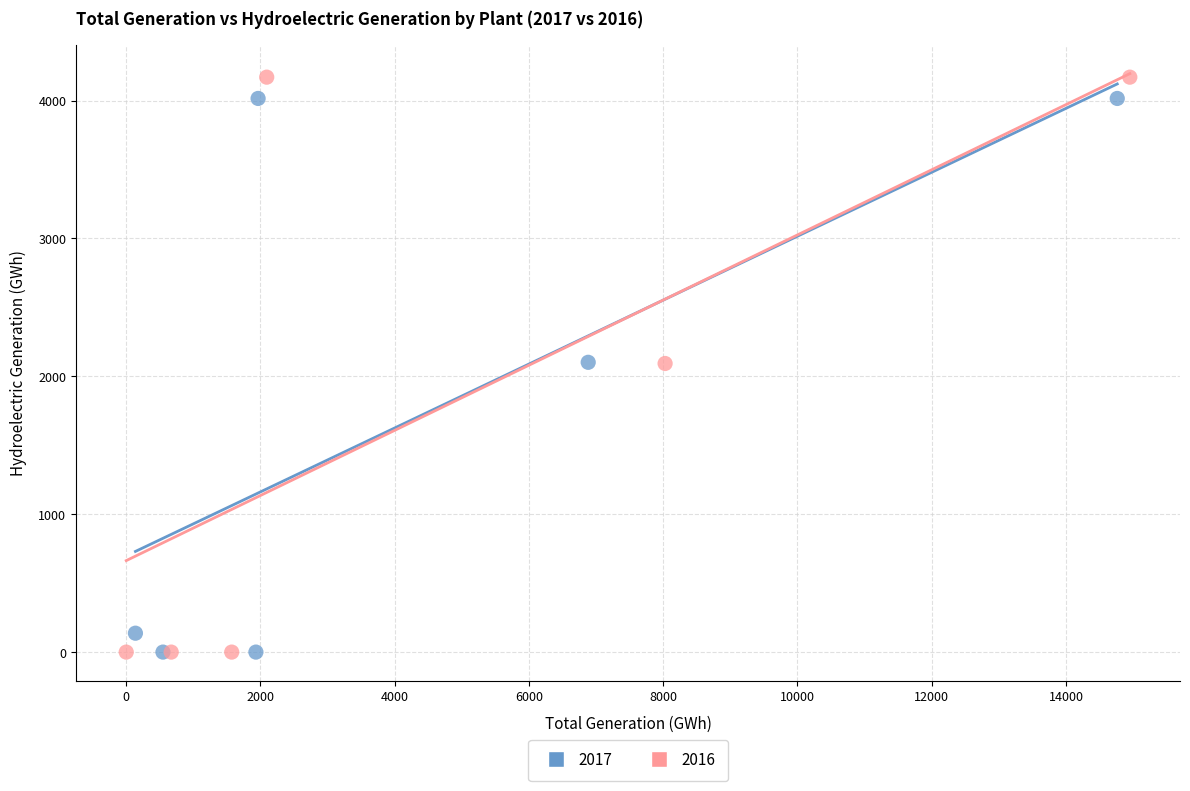

Which series has the largest Y range (max minus min)?

2016